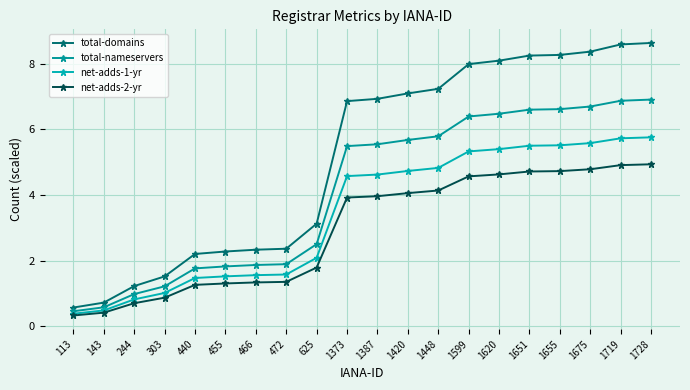

What value does the net-adds-2-yr series have at 1728?

4.9